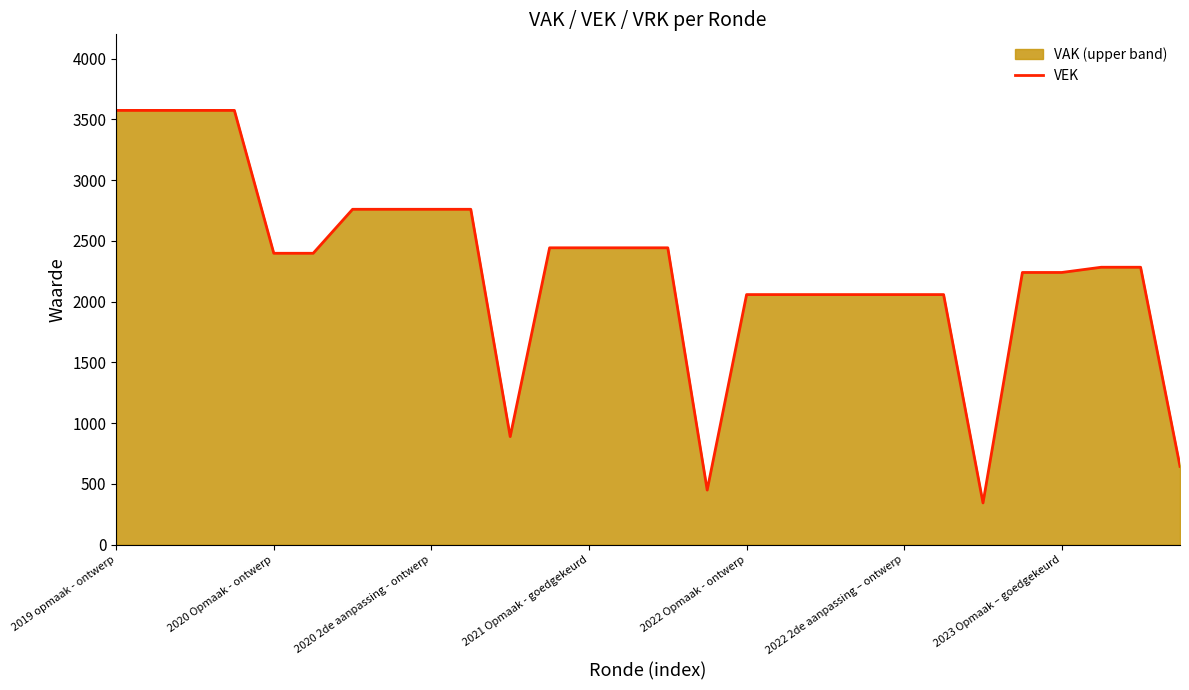

What is the label of the 10th point from the left?

9